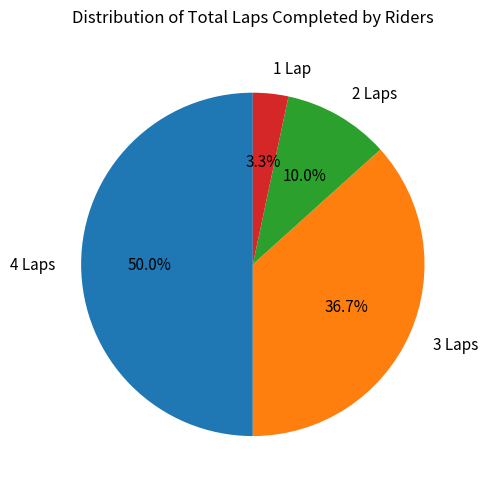

To the nearest percent, what is the average slice percentage?

25%